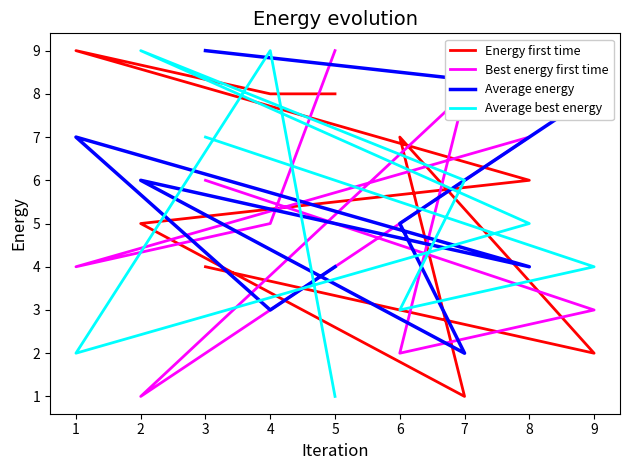

At which category does Best energy first time reach its first local peak?

8